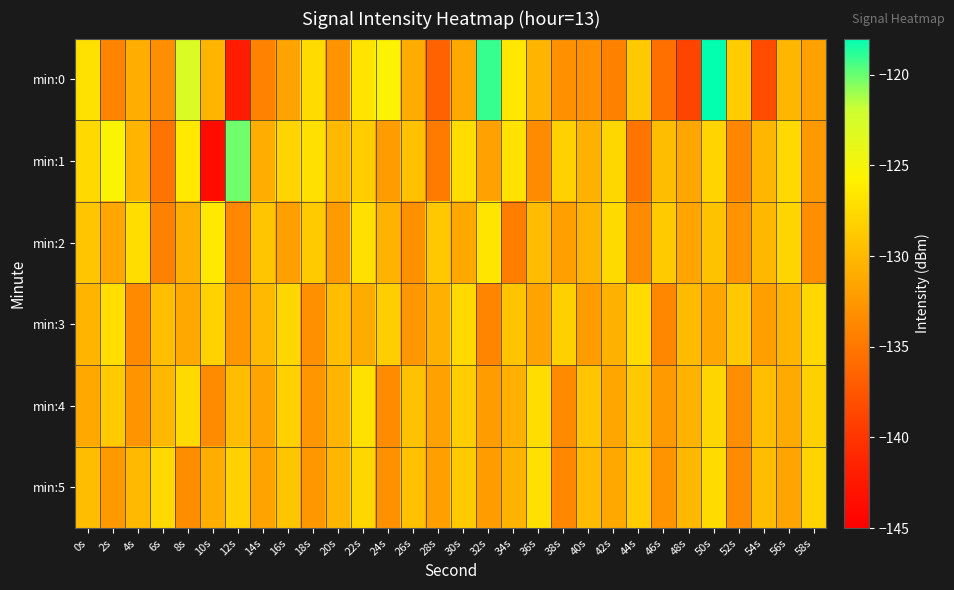

Count the number of data series in this chart.

6